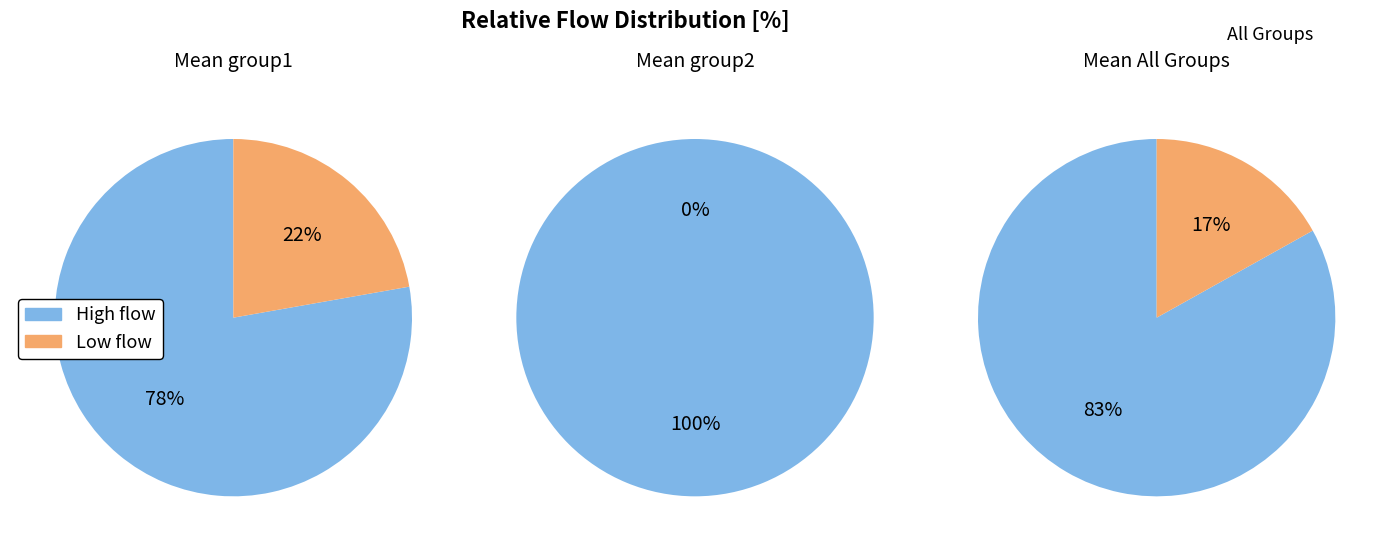

Is the sum of 7 and 2 greater than half?

No